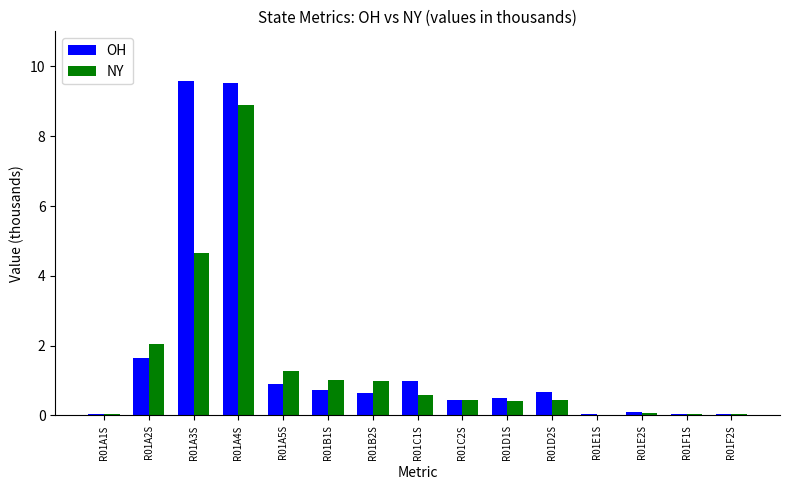

At which label is OH closest to 4?

R01A2S